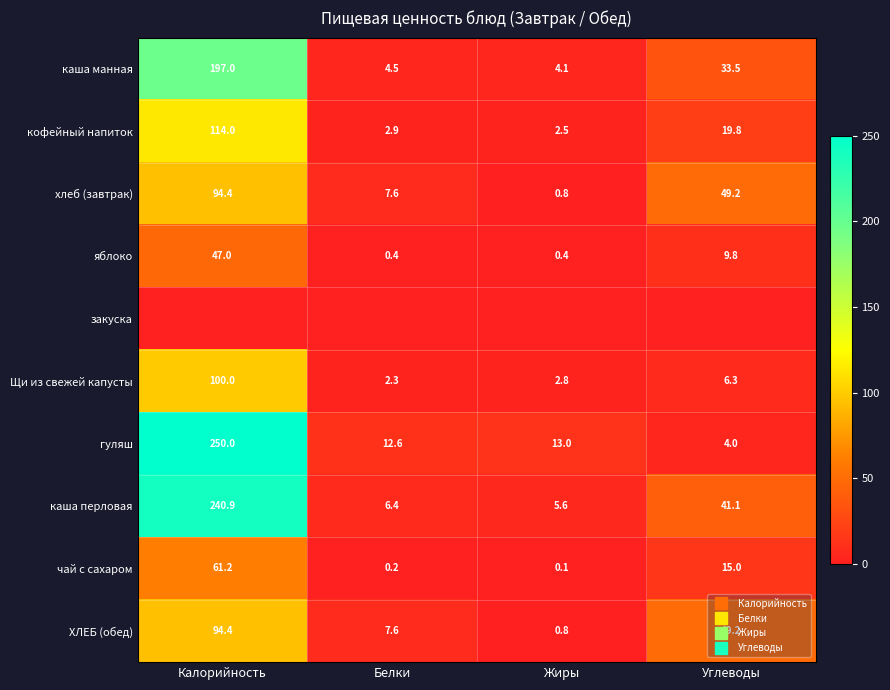

Which series changed the most between Белки and Жиры?

хлеб (завтрак)